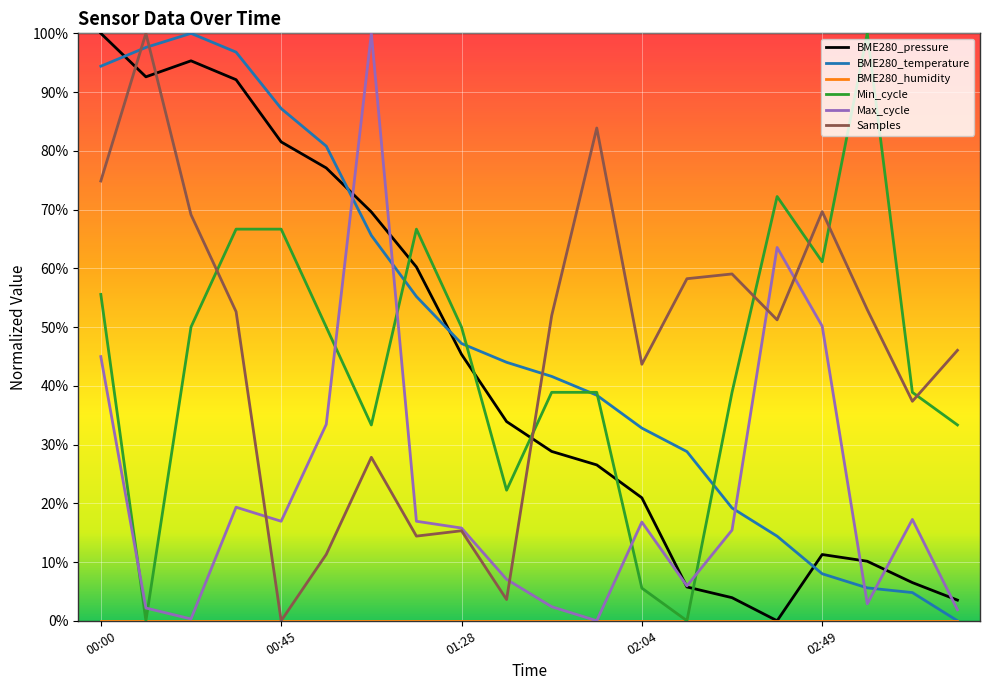

Which series has the largest total across all categories?

BME280_temperature